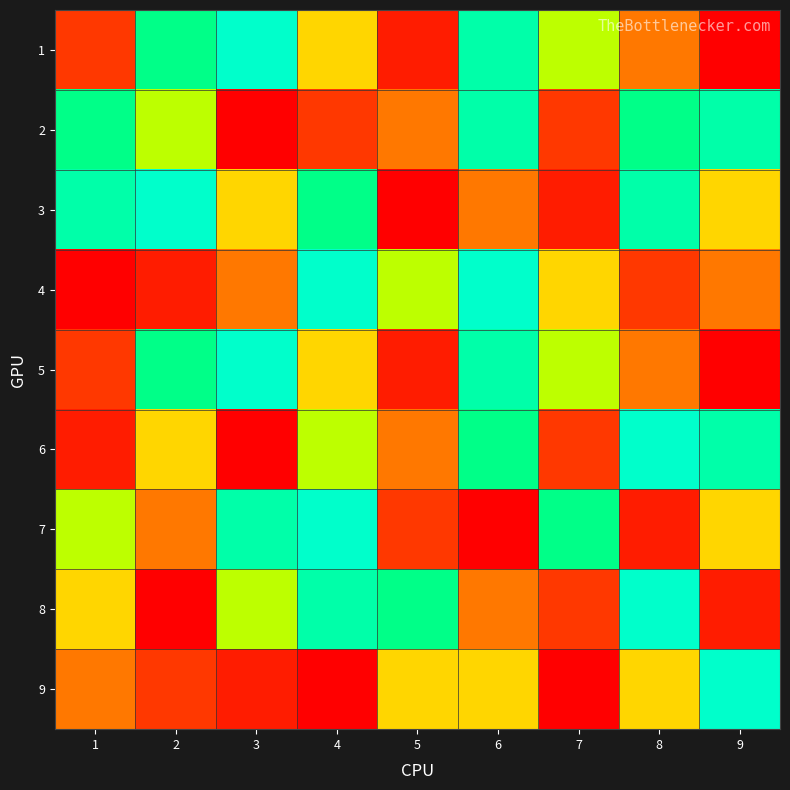

List the series in order of their peak value, highest first.

1, 2, 3, 5, 6, 7, 8, 4, 9